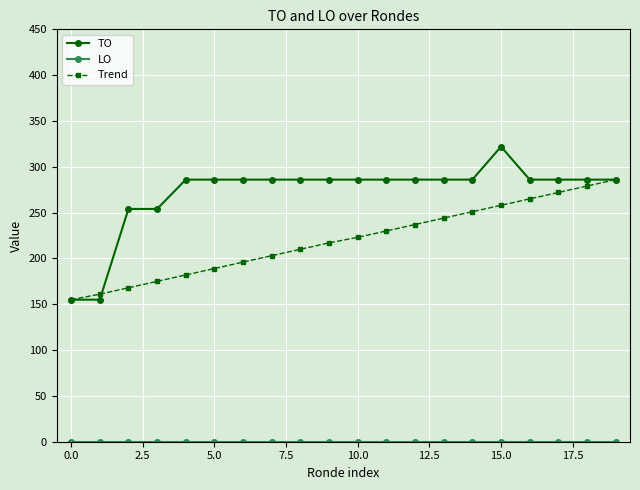

How many lines are shown in the chart?

3